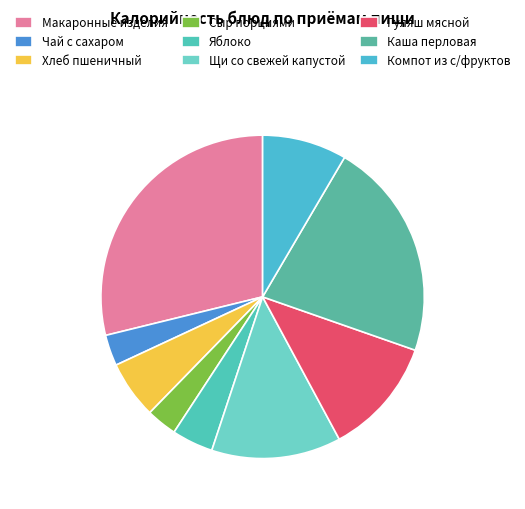

The Компот из с/фруктов slice represents 8% of the pie. True or false?

True